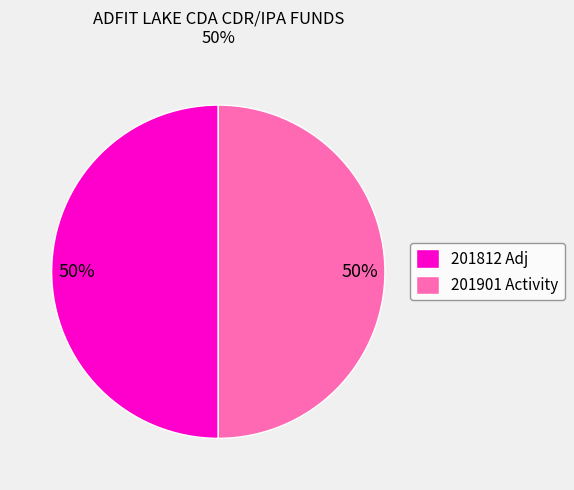

Is the sum of 201812 Adj and 201901 Activity greater than half?

Yes